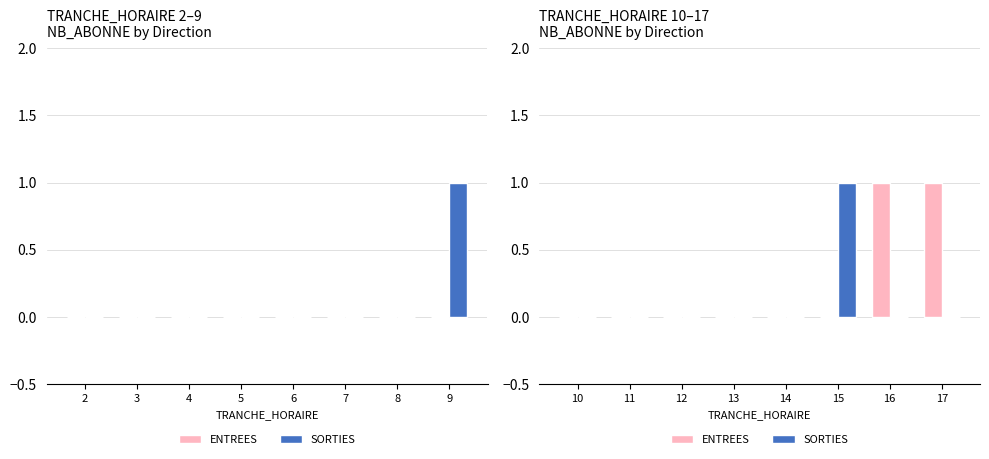

Count the SORTIES values in the range 0 to 1.

8